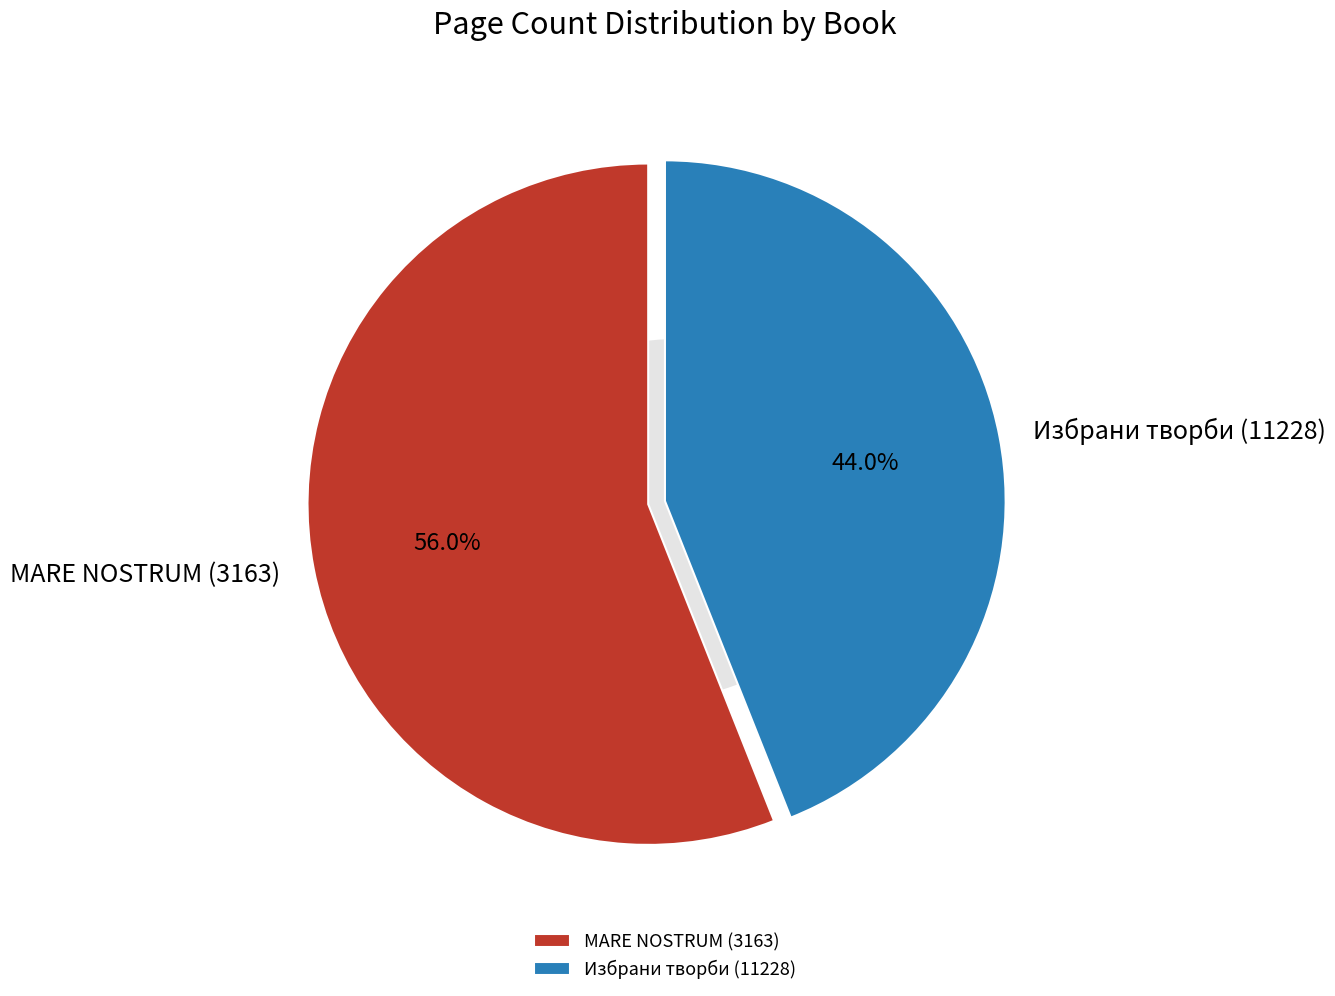

The Избрани творби (11228) slice represents 51% of the pie. True or false?

False